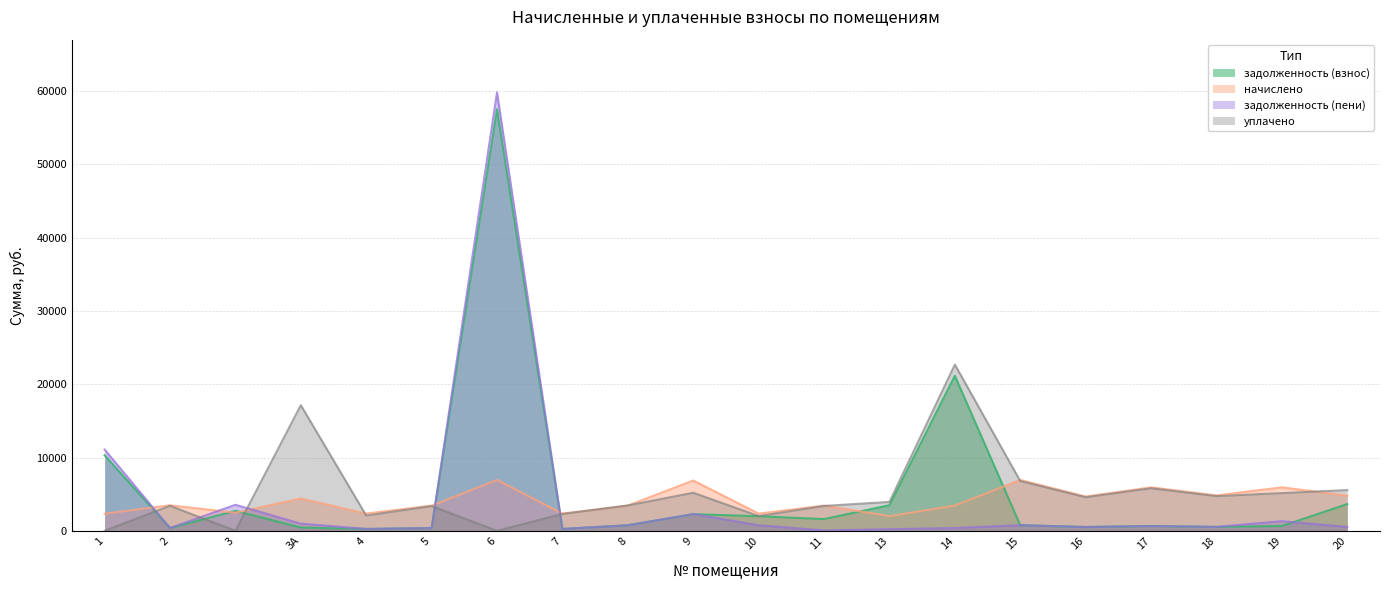

How many interior local peaks does the уплачено series have?

6